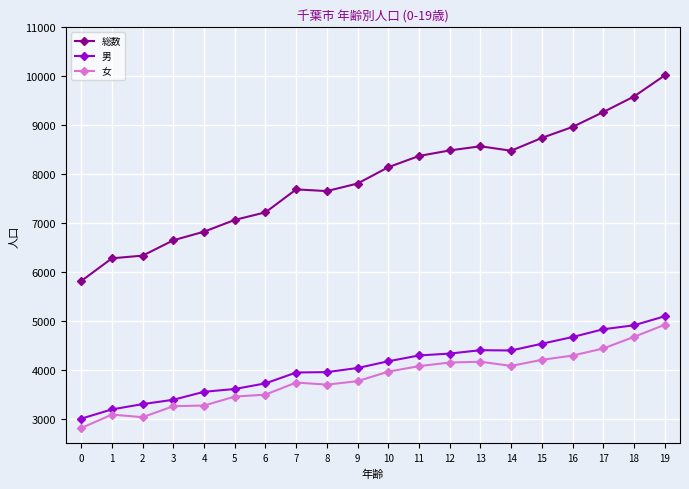

What is the minimum value shown in the chart?

2813